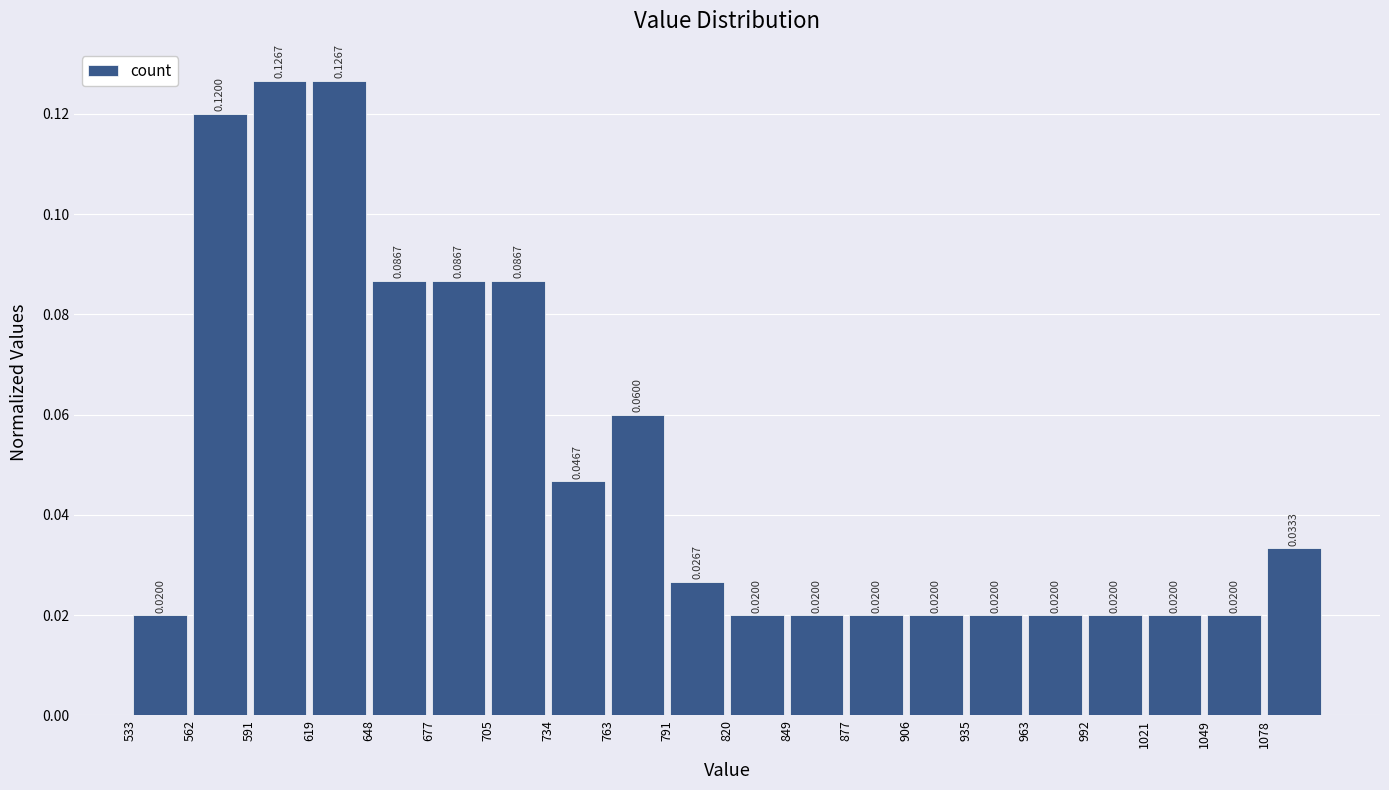

Reading left to right, list every bar in this chart as the range it spans on the x-axis followed by its height. The bar edges are not printed on the chart, so give them approximately, as read against the axis.

535 to 560: 0.0200
560 to 590: 0.1200
590 to 620: 0.1267
620 to 650: 0.1267
650 to 675: 0.0867
675 to 705: 0.0867
705 to 735: 0.0867
735 to 765: 0.0467
765 to 790: 0.0600
790 to 820: 0.0267
820 to 850: 0.0200
850 to 875: 0.0200
875 to 905: 0.0200
905 to 935: 0.0200
935 to 965: 0.0200
965 to 990: 0.0200
990 to 1020: 0.0200
1020 to 1050: 0.0200
1050 to 1080: 0.0200
1080 to 1105: 0.0333